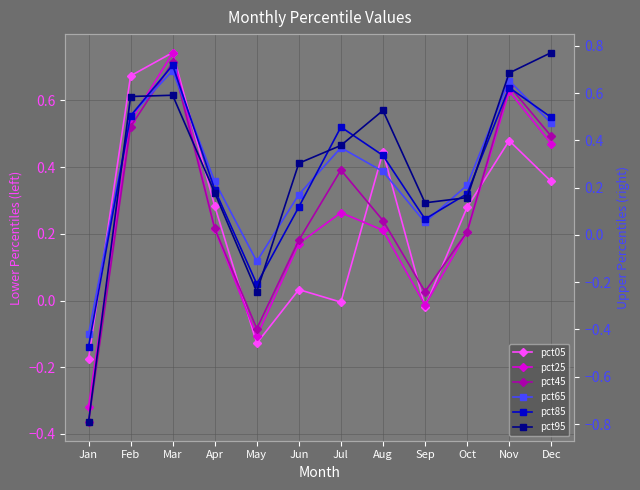

What is the average value of the pct25 series?

0.3